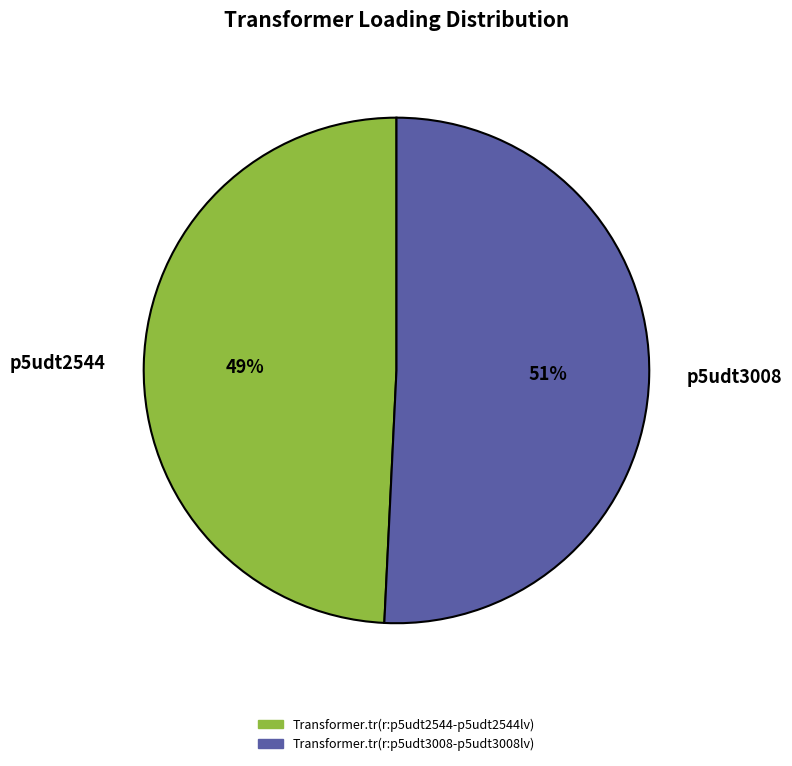

To the nearest percent, what is the difference between the Transformer.tr(r:p5udt3008-p5udt3008lv) and Transformer.tr(r:p5udt2544-p5udt2544lv) slice percentages?

2%